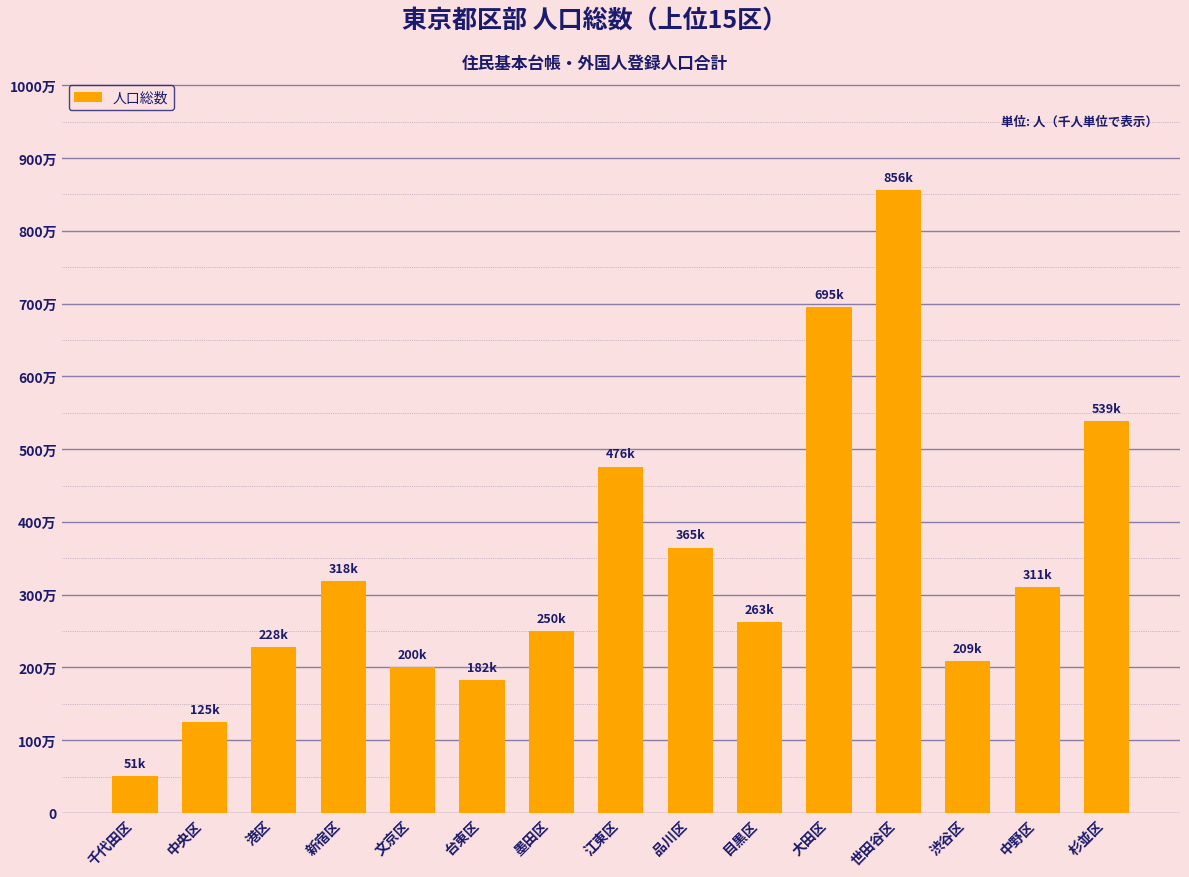

Are the bars horizontal?

No